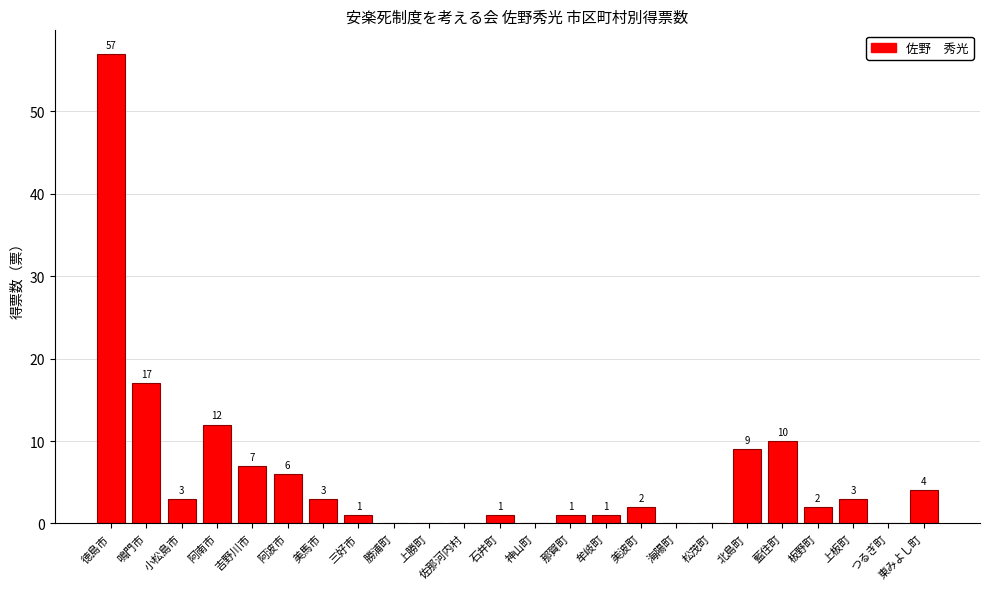

How many categories are shown in the chart?

24